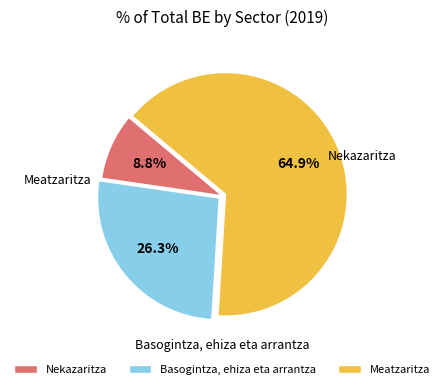

Between Meatzaritza and Basogintza, ehiza eta arrantza, which is larger?

Meatzaritza